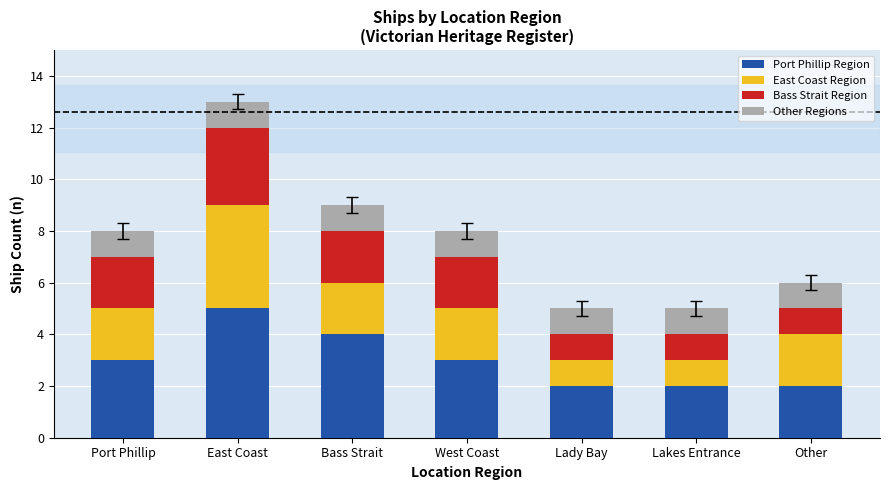

At which label does Port Phillip Region reach its peak?

East Coast